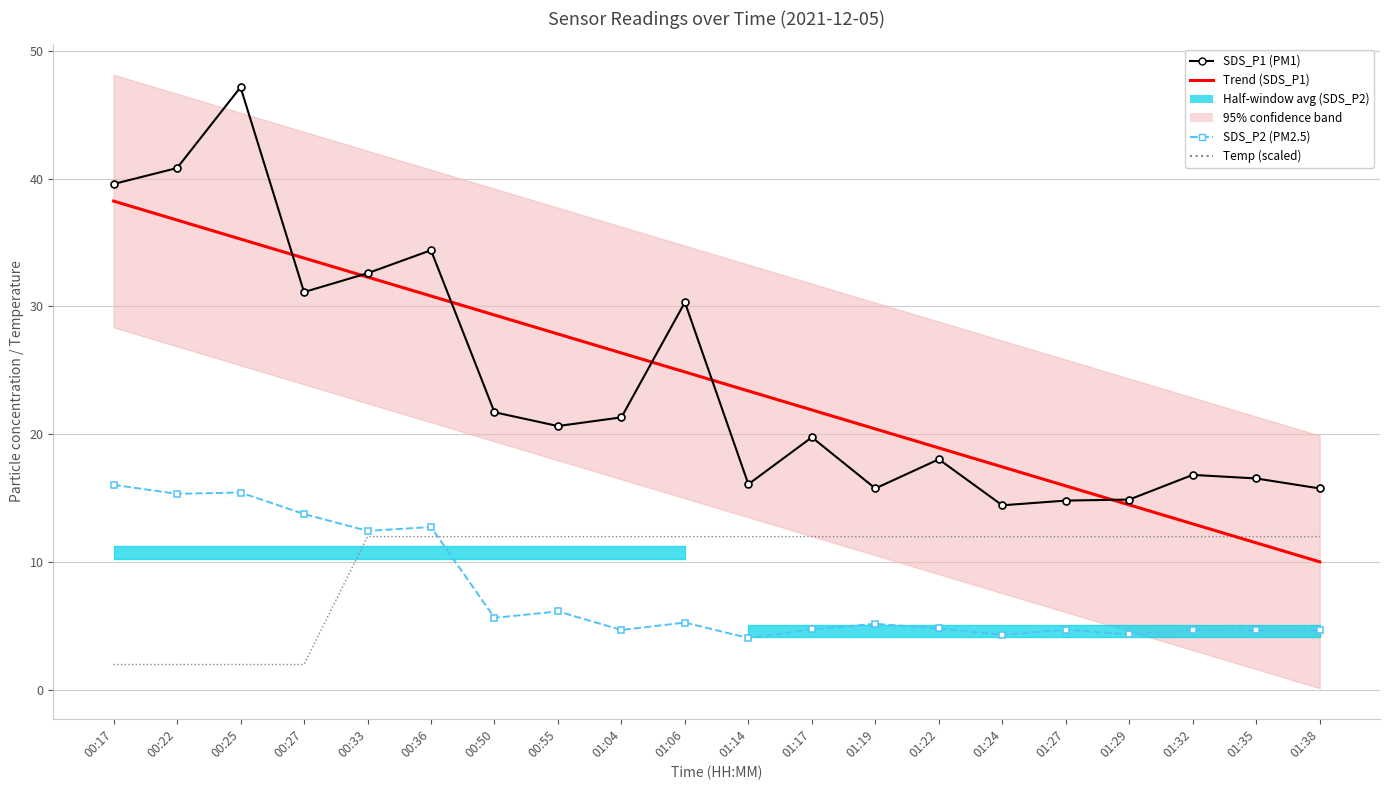

Reading left to right, extract all data points from this chart.

SDS_P1 (PM1): 00:17=39.6	00:22=40.8	00:25=47.1	00:27=31.1	00:33=32.6	00:36=34.4	00:50=21.7	00:55=20.6	01:04=21.3	01:06=30.3	01:14=16.1	01:17=19.8	01:19=15.8	01:22=18.1	01:24=14.4	01:27=14.8	01:29=14.9	01:32=16.8	01:35=16.6	01:38=15.8
Trend (SDS_P1): 00:17=38.2	00:22=36.8	00:25=35.3	00:27=33.8	00:33=32.3	00:36=30.8	00:50=29.3	00:55=27.8	01:04=26.4	01:06=24.9	01:14=23.4	01:17=21.9	01:19=20.4	01:22=18.9	01:24=17.5	01:27=16.0	01:29=14.5	01:32=13.0	01:35=11.5	01:38=10.0
SDS_P2 (PM2.5): 00:17=16.1	00:22=15.3	00:25=15.4	00:27=13.8	00:33=12.4	00:36=12.8	00:50=5.7	00:55=6.2	01:04=4.7	01:06=5.3	01:14=4.1	01:17=4.8	01:19=5.2	01:22=4.8	01:24=4.3	01:27=4.7	01:29=4.3	01:32=4.7	01:35=4.7	01:38=4.7
Temp (scaled): 00:17=2.0	00:22=2.0	00:25=2.0	00:27=2.0	00:33=12.0	00:36=12.0	00:50=12.0	00:55=12.0	01:04=12.0	01:06=12.0	01:14=12.0	01:17=12.0	01:19=12.0	01:22=12.0	01:24=12.0	01:27=12.0	01:29=12.0	01:32=12.0	01:35=12.0	01:38=12.0